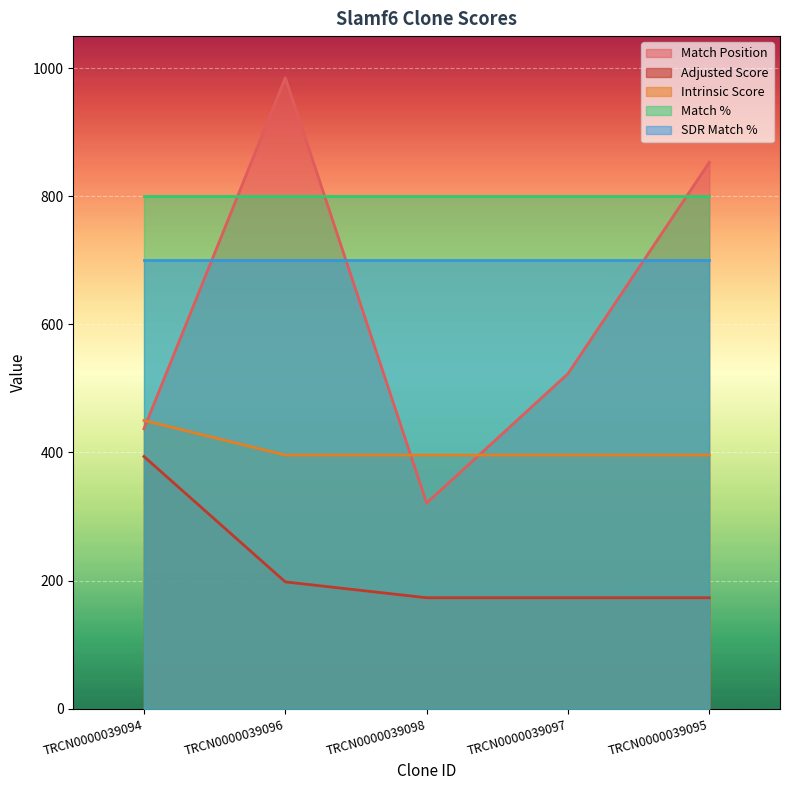

True or false: Adjusted Score has more than 0 points higher than both neighbors.

False